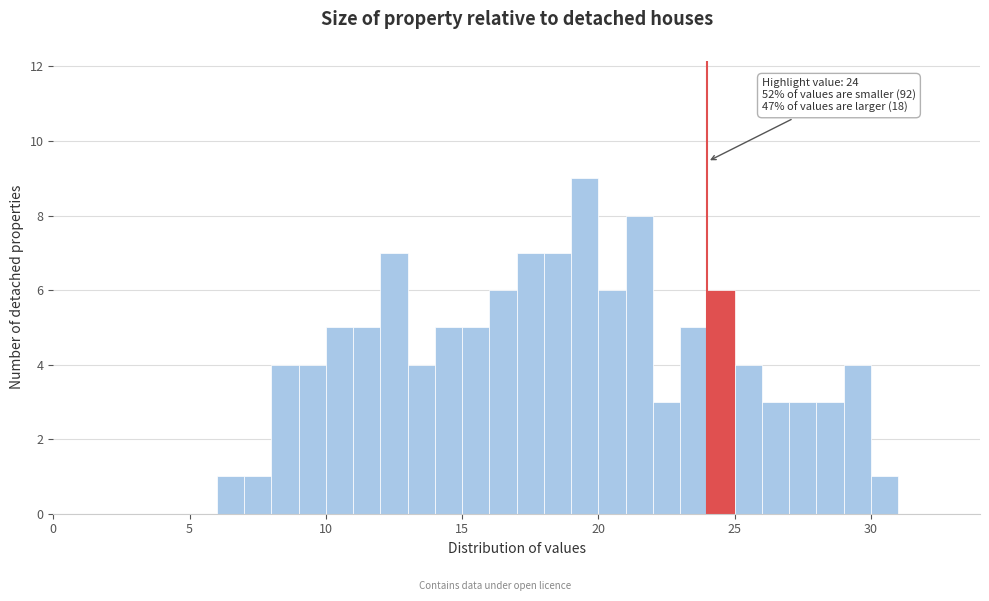

Around what value on the x-axis is the tallest bar? Give the approximate position of its centre, as read against the axis.

19.5